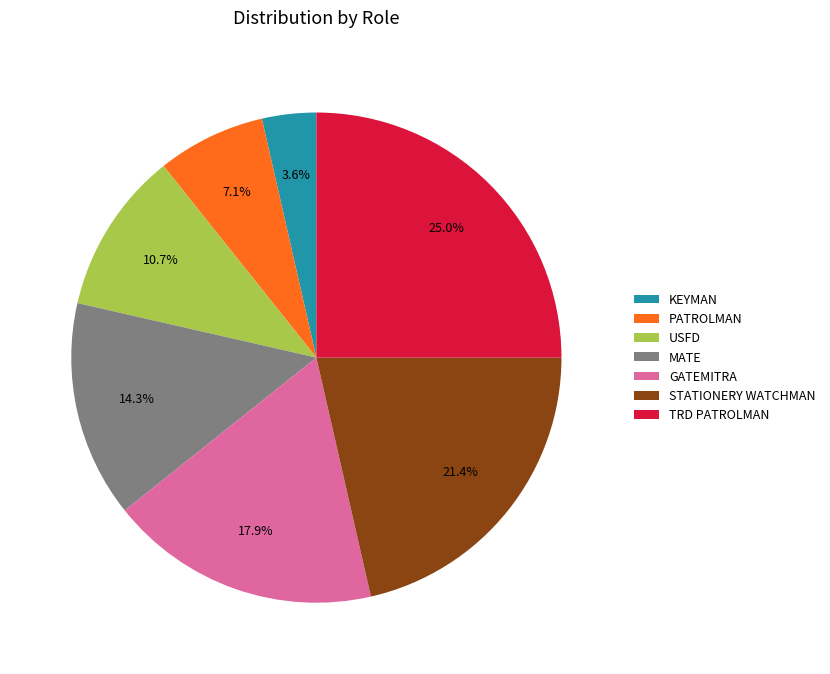

Is there a majority slice in this chart?

No